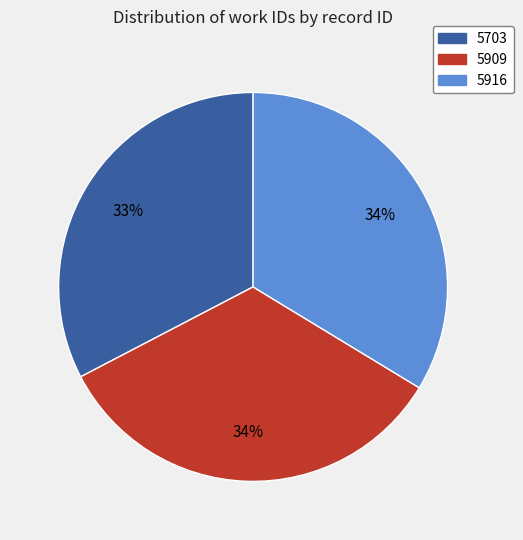

Does any single category account for the majority?

No